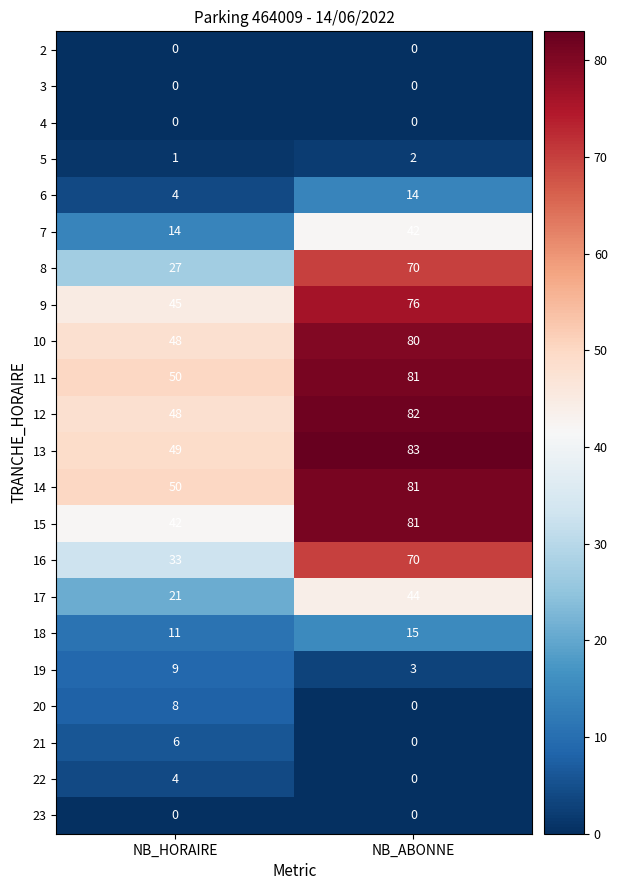

Is it true that 7 equals 14 at NB_HORAIRE?

True